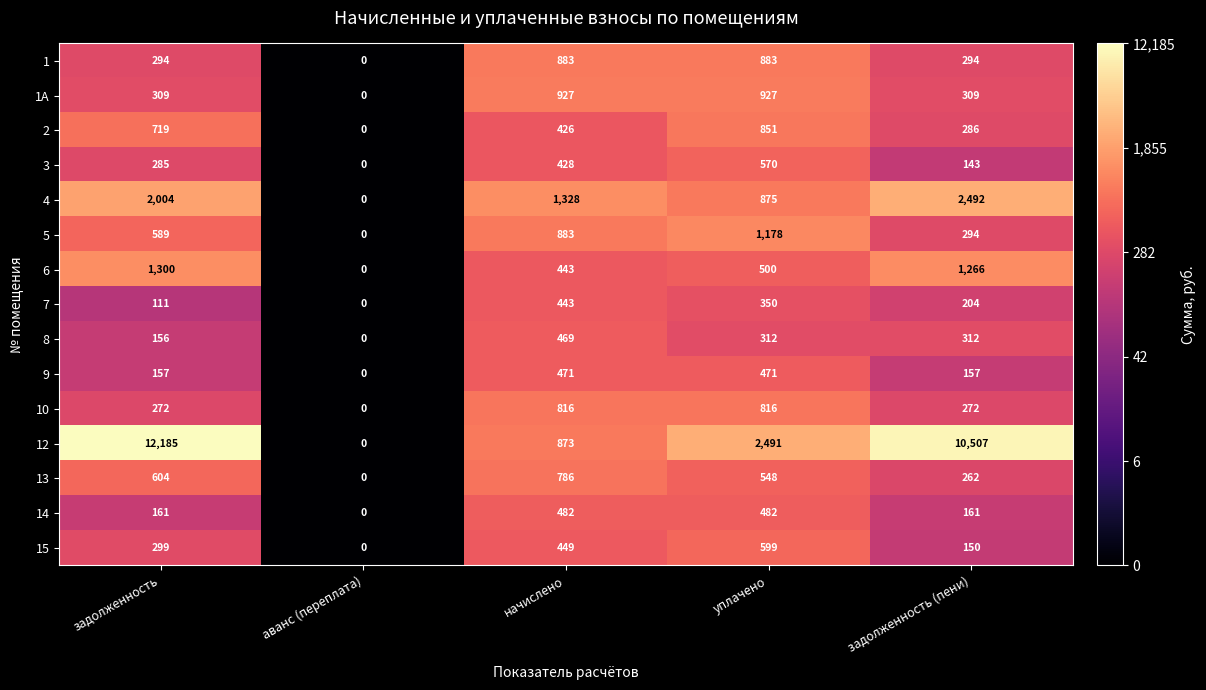

List the labels in order of 6 value, largest first.

задолженность, задолженность (пени), уплачено, начислено, аванс (переплата)